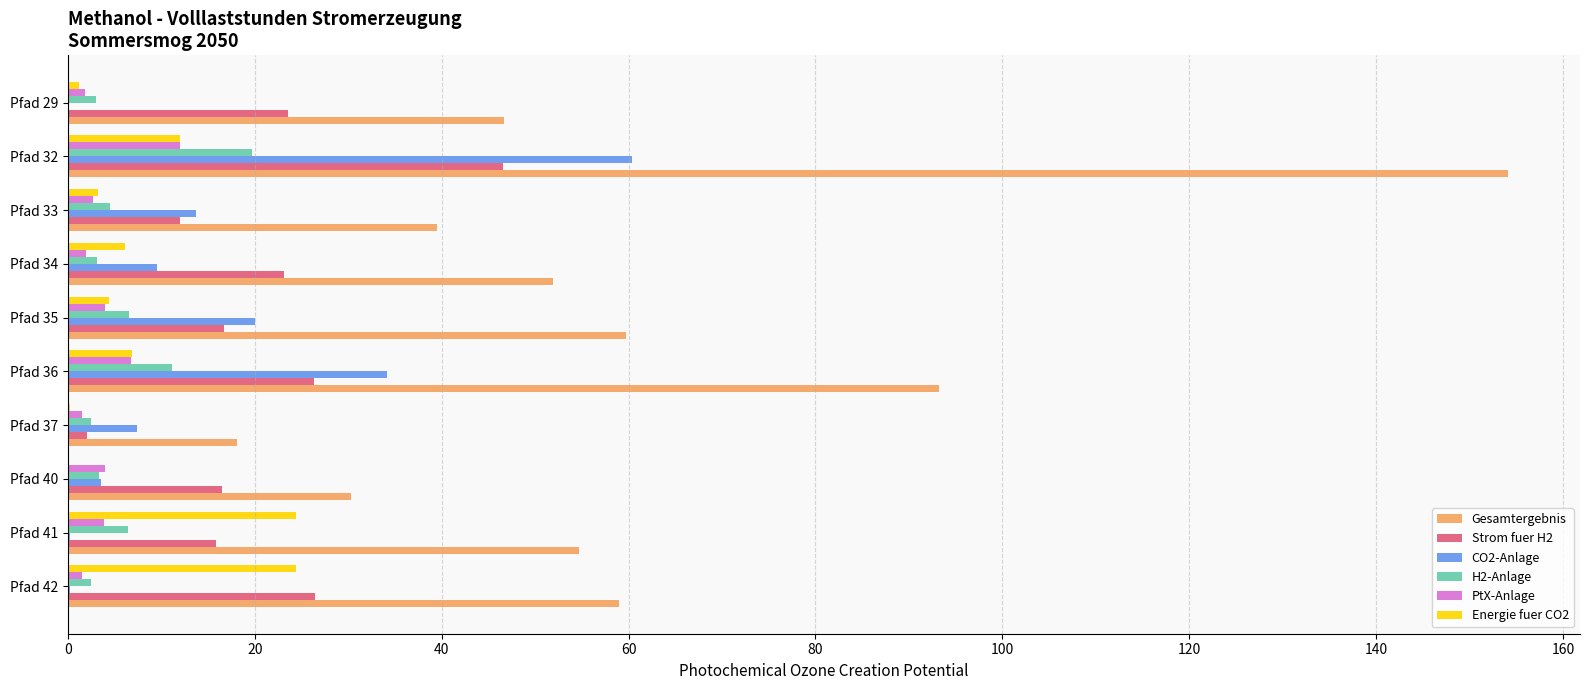

How many data points in H2-Anlage are above 4?

5